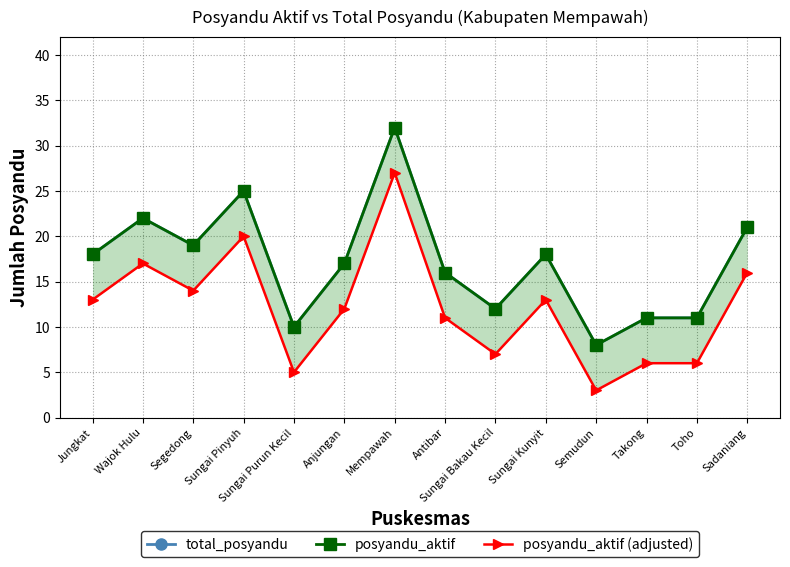

What is the label of the 10th point from the right?

Sungai Purun Kecil